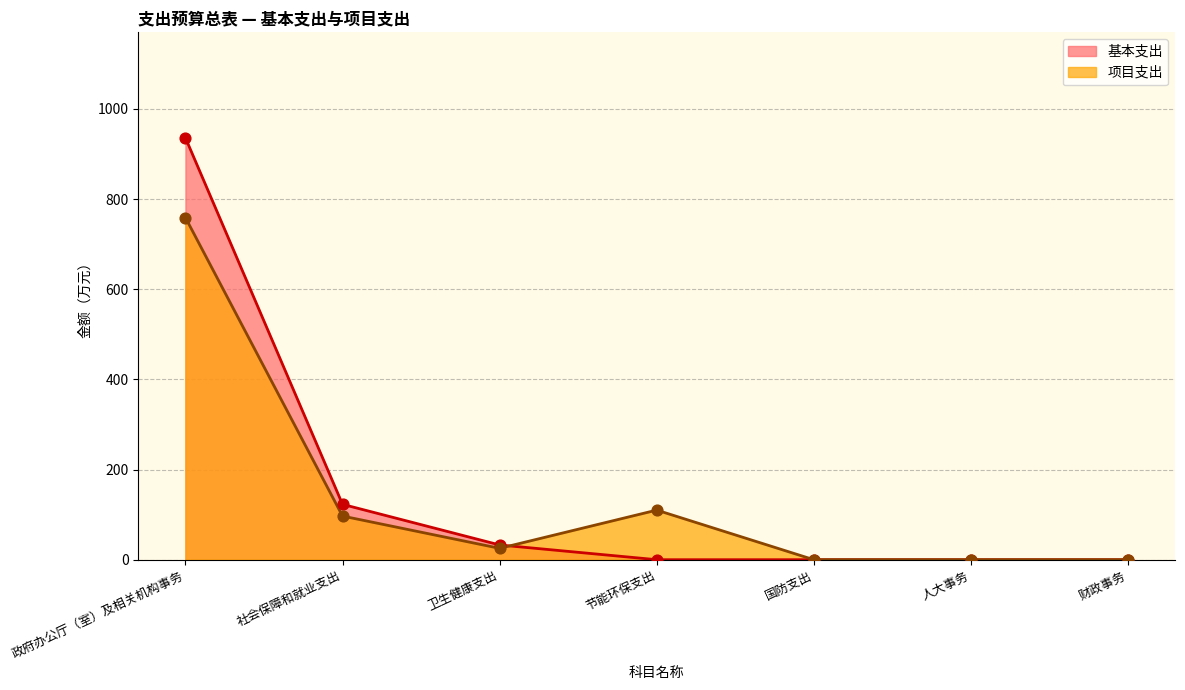

Which series has the largest total across all categories?

基本支出